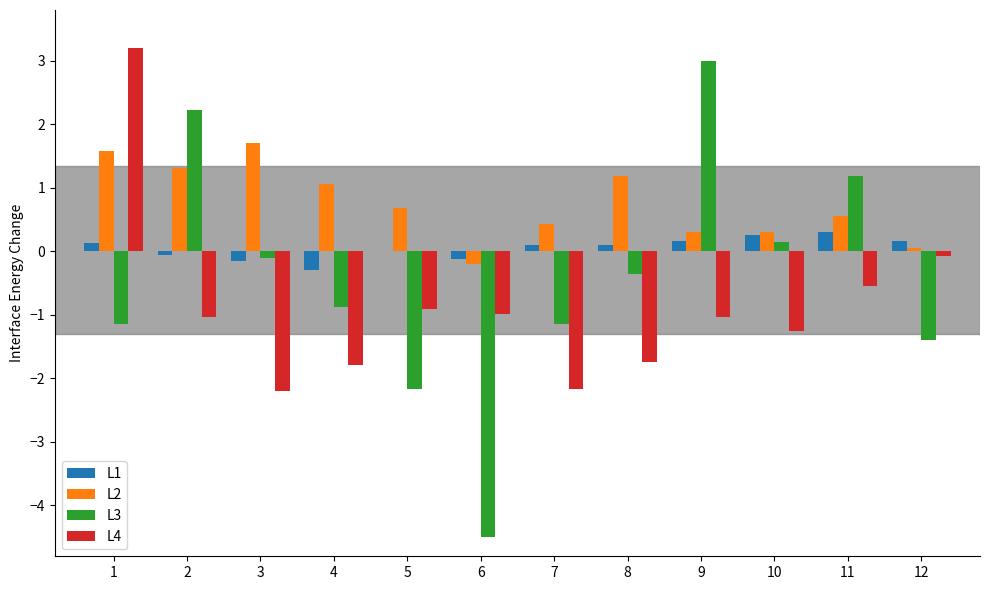

Which series has the largest total across all categories?

L2